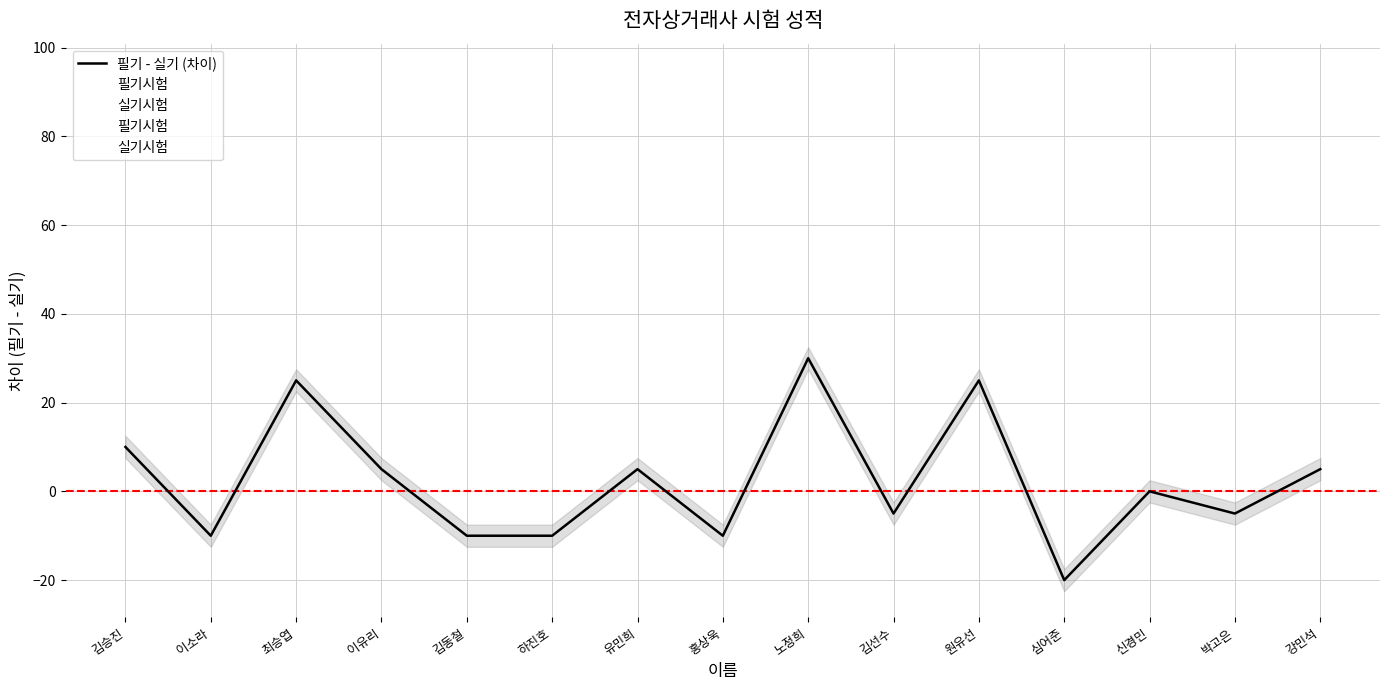

Which series has the largest total across all categories?

필기시험